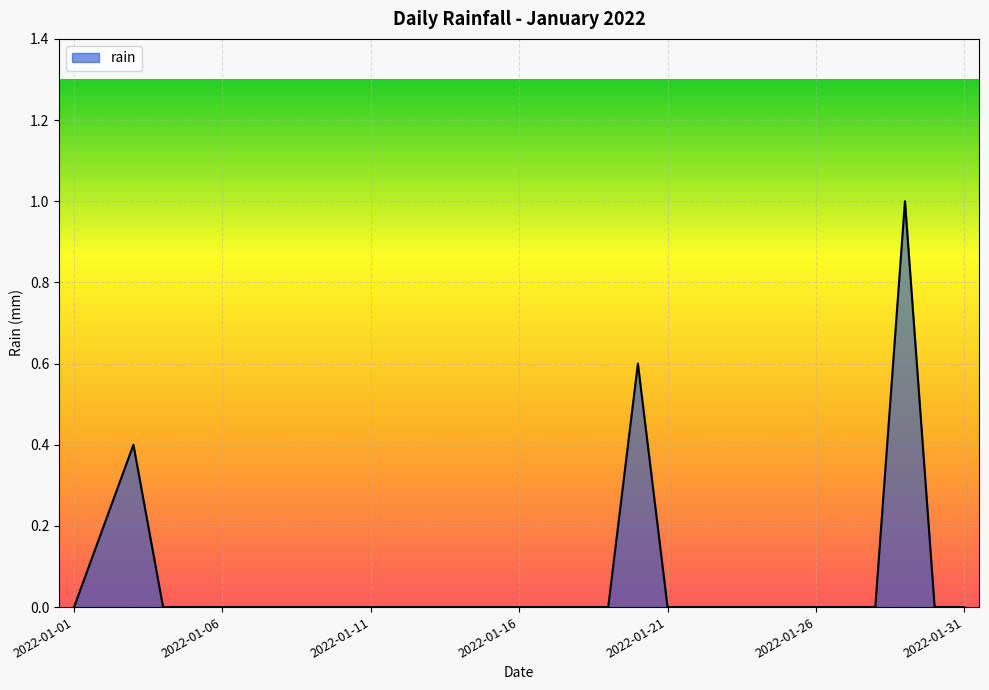

Is this an area chart (filled region under the line)?

Yes